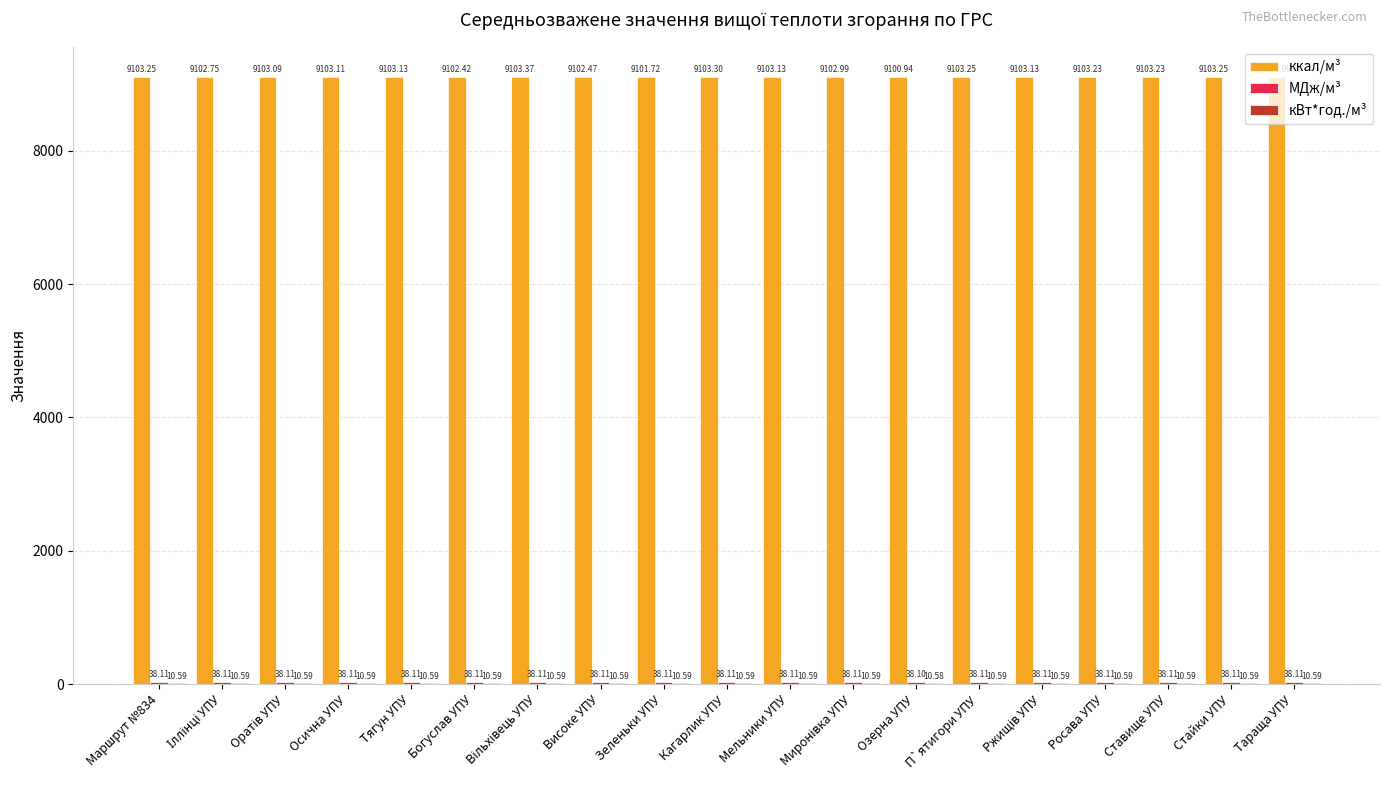

Which series changed the most between Озерна УПУ and Росава УПУ?

ккал/м³